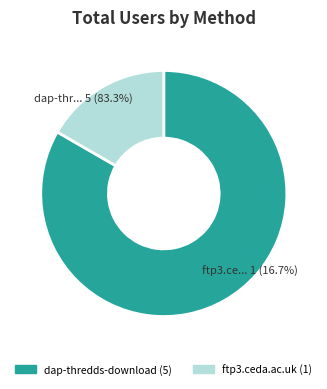

Count the number of slices in the pie.

2